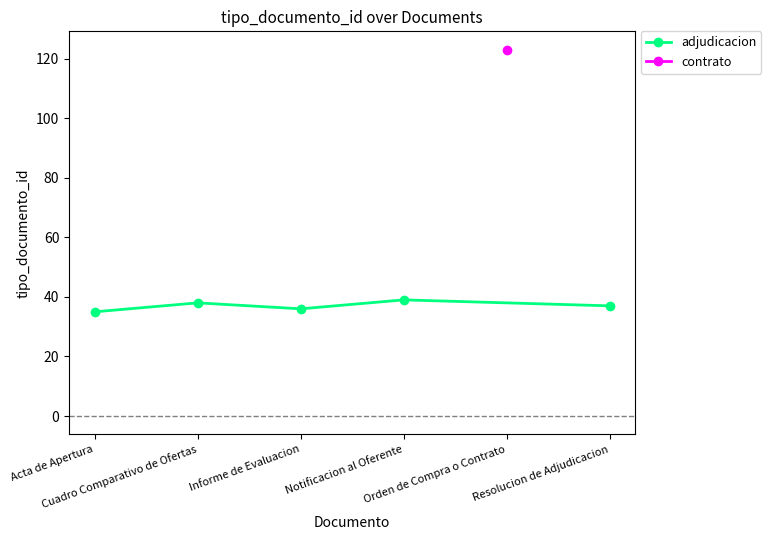

Where does the data first go above 37?

Cuadro Comparativo de Ofertas